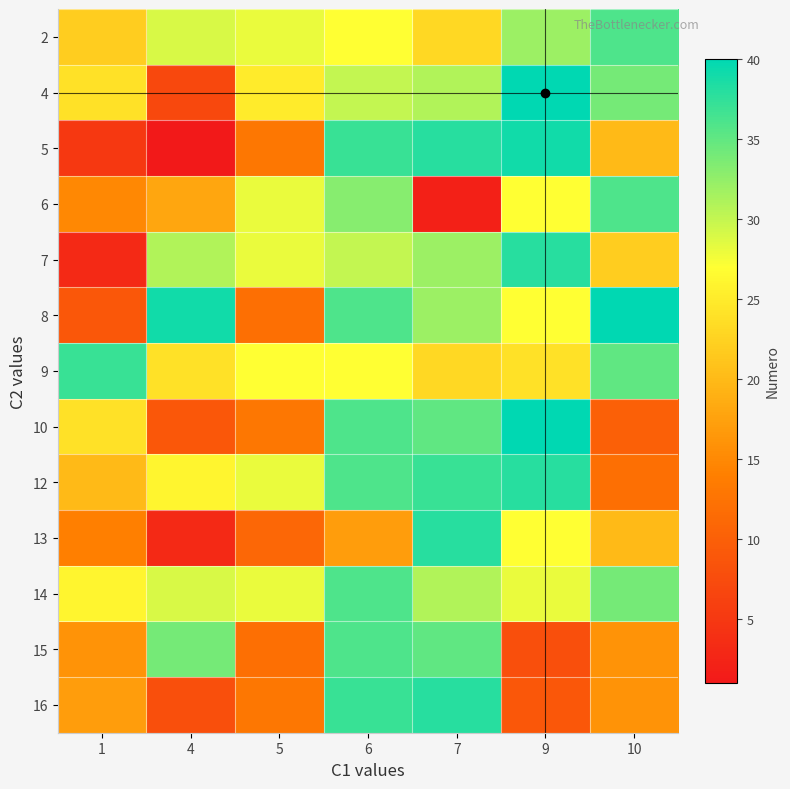

At 9, list the series in order from largest to smallest.

4, 10, 5, 7, 12, 2, 14, 6, 8, 13, 9, 16, 15